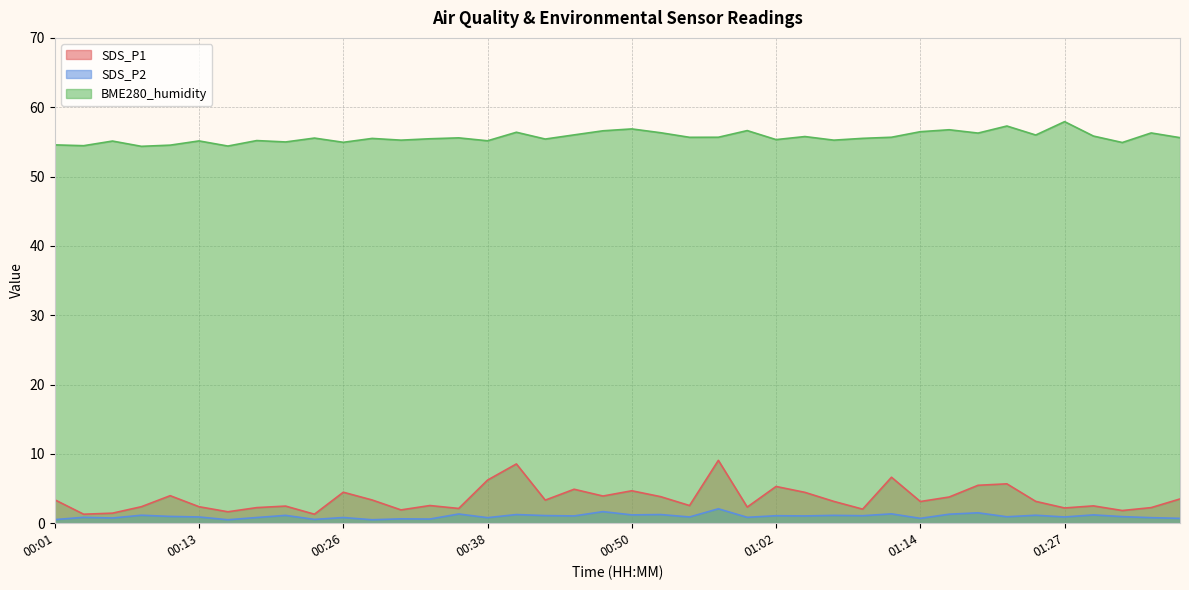

What value does the SDS_P2 series have at 01:07?

1.1